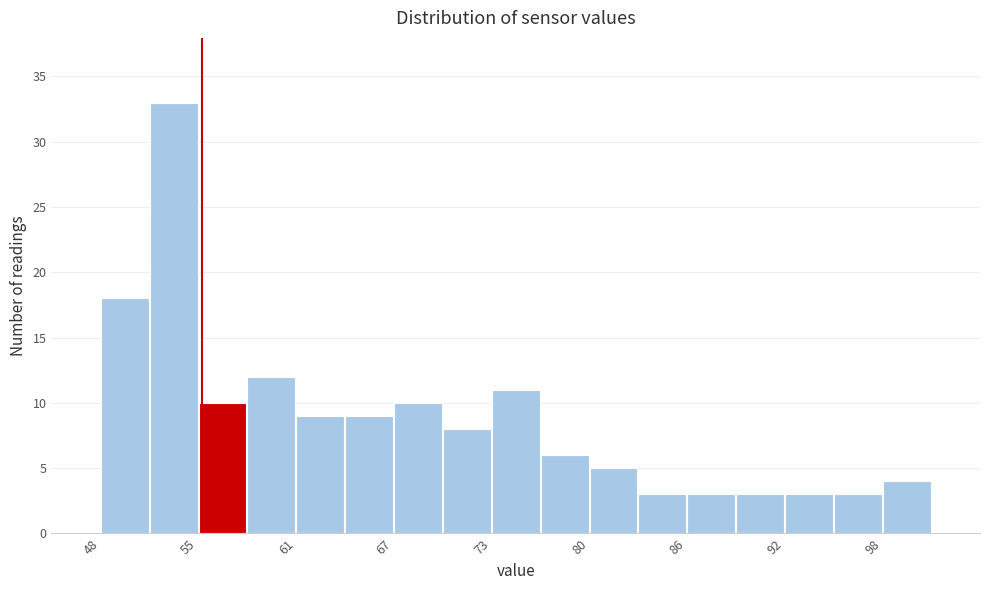

Read against the x-axis, roughly where is the centre of the tallest bar?

53